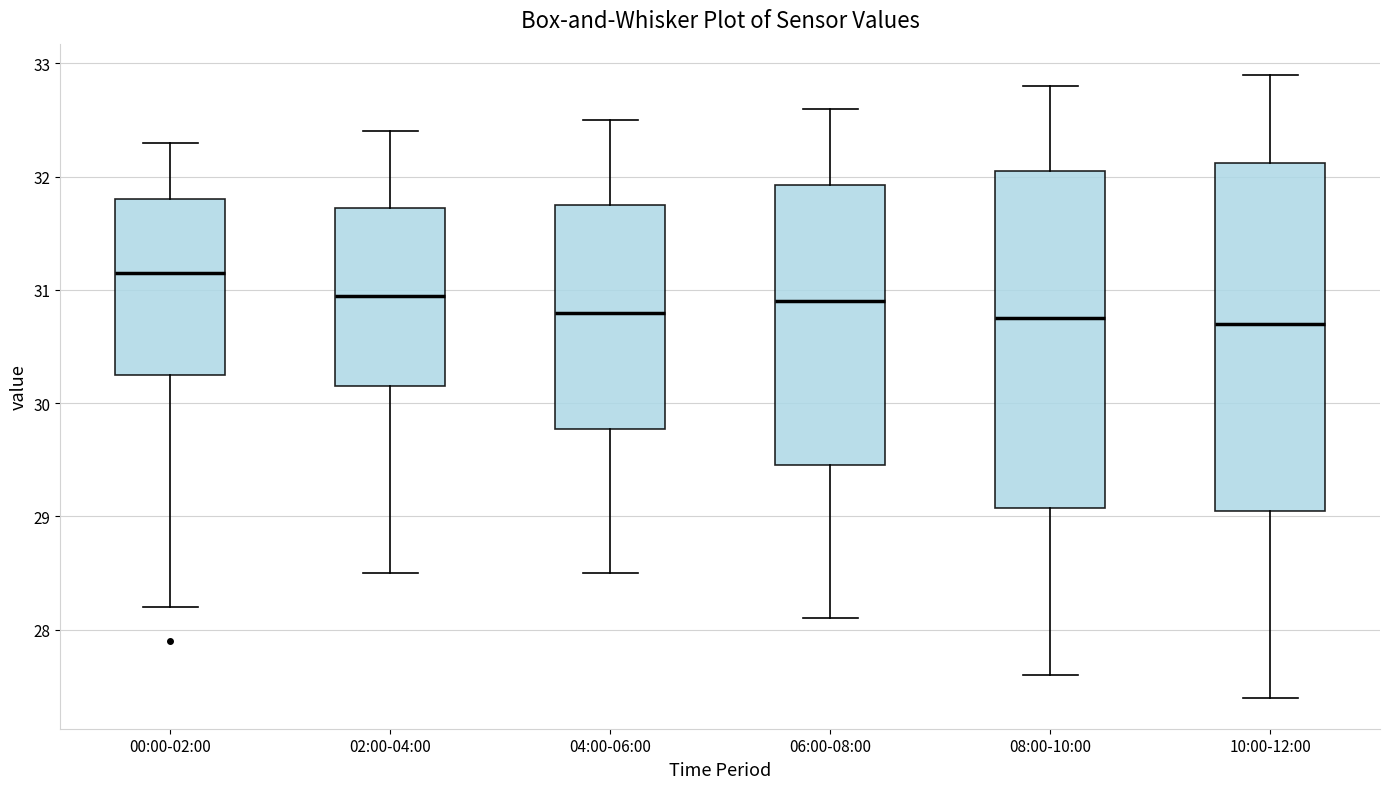

Reading left to right, read every box against the y-axis: the position of its median line, the range the box covers, and the ends of its whiskers. The values are not printed on the chart, so give them approximately, as read against the axis.

00:00-02:00: median 31.2, box 30.3 to 31.8, whiskers 28.2 to 32.3
02:00-04:00: median 31.0, box 30.2 to 31.7, whiskers 28.5 to 32.4
04:00-06:00: median 30.8, box 29.8 to 31.8, whiskers 28.5 to 32.5
06:00-08:00: median 30.9, box 29.5 to 31.9, whiskers 28.1 to 32.6
08:00-10:00: median 30.8, box 29.1 to 32.1, whiskers 27.6 to 32.8
10:00-12:00: median 30.7, box 29.1 to 32.1, whiskers 27.4 to 32.9